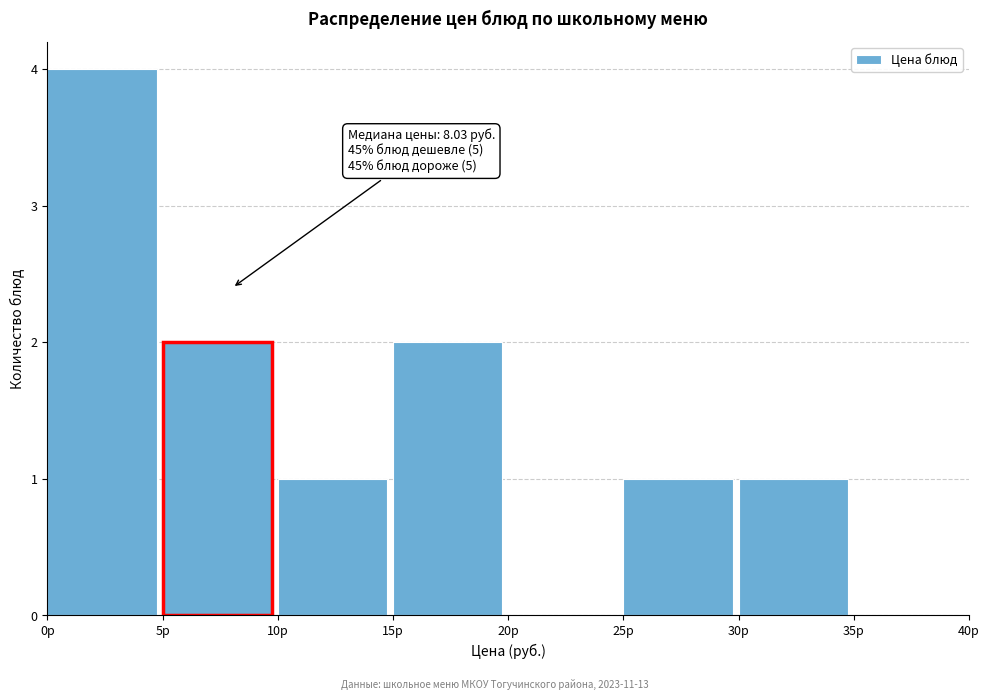

Over which range of the x-axis is the bar tallest?

0 to 5